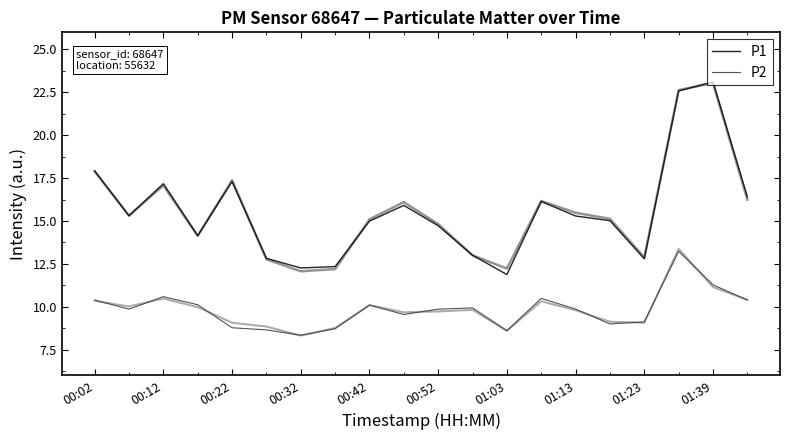

Is the value of P2 at 15 greater than the value of P1 at 14?

No